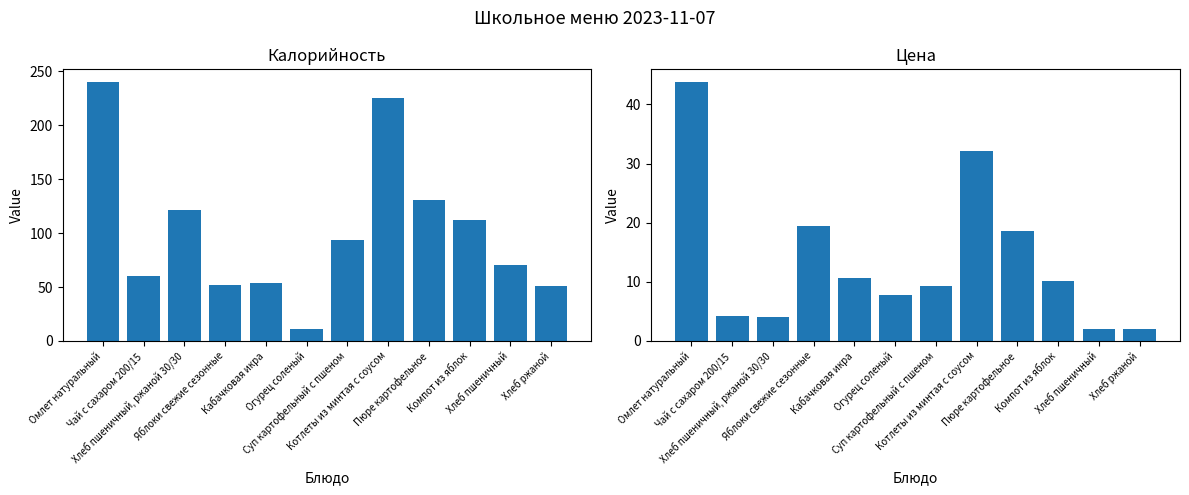

What is the sum of all Цена values?

164.0